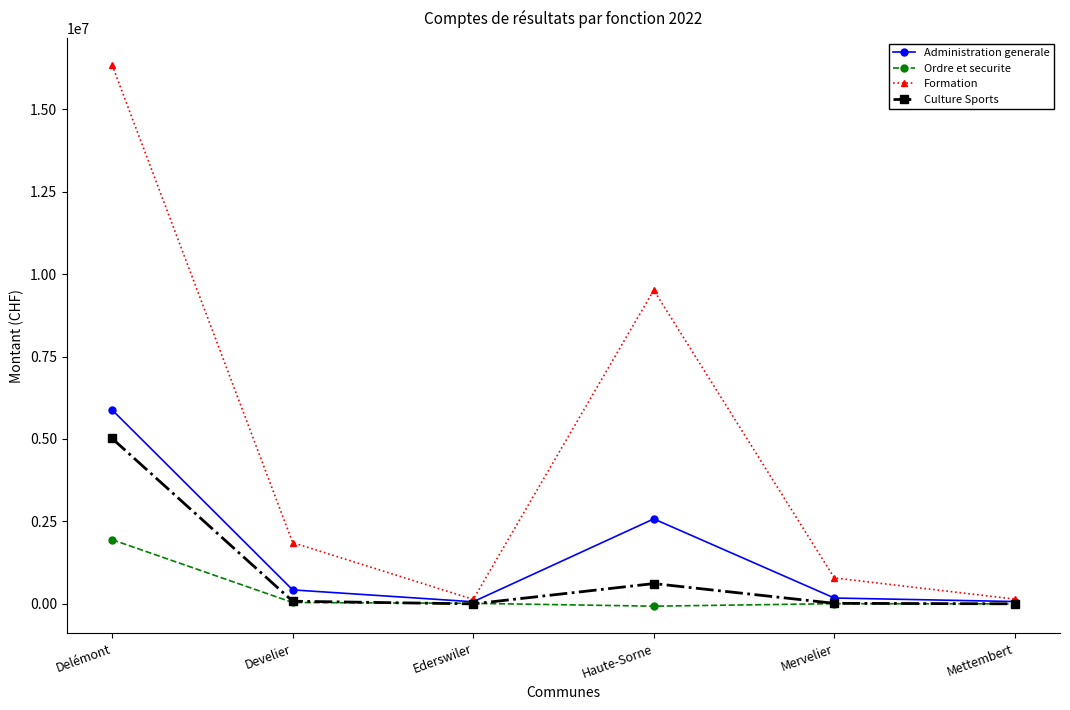

At how many categories does at least one series exceed 1321838?

3